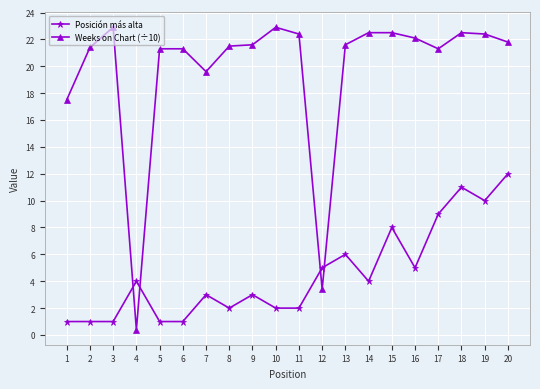

What is the maximum value shown in the chart?

22.9